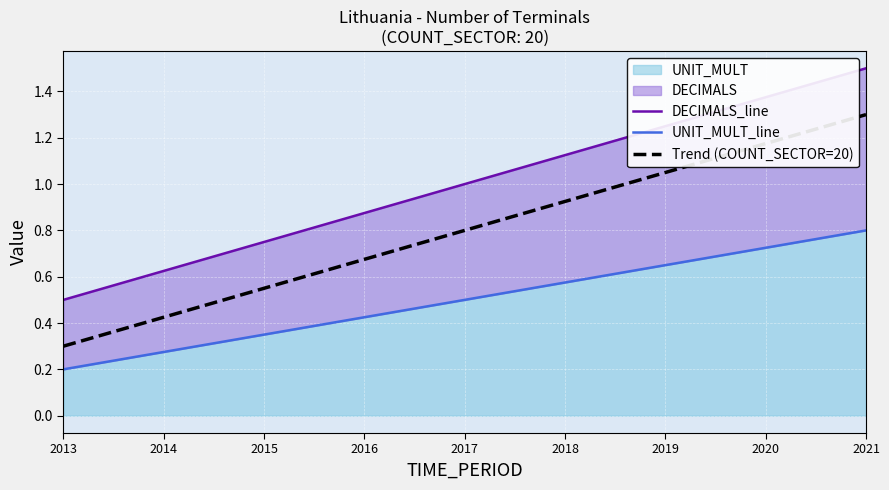

What is the difference between the DECIMALS_line values at 2014 and 2021?

0.9